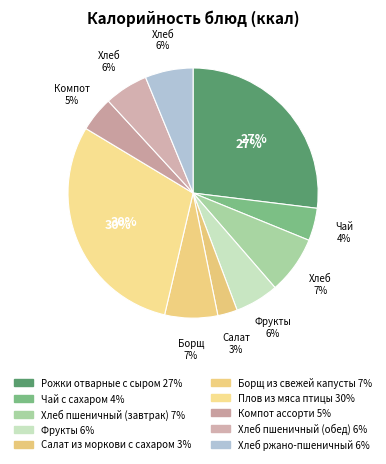

Is Рожки отварные с сыром the majority of the pie?

No